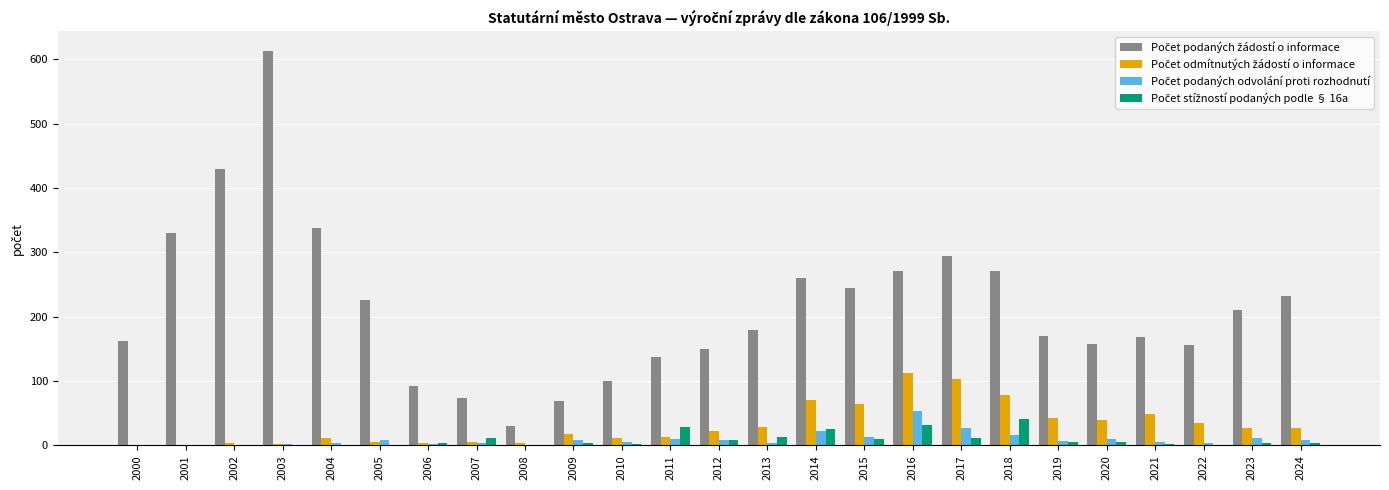

What is the total value across all series at 2018?

407